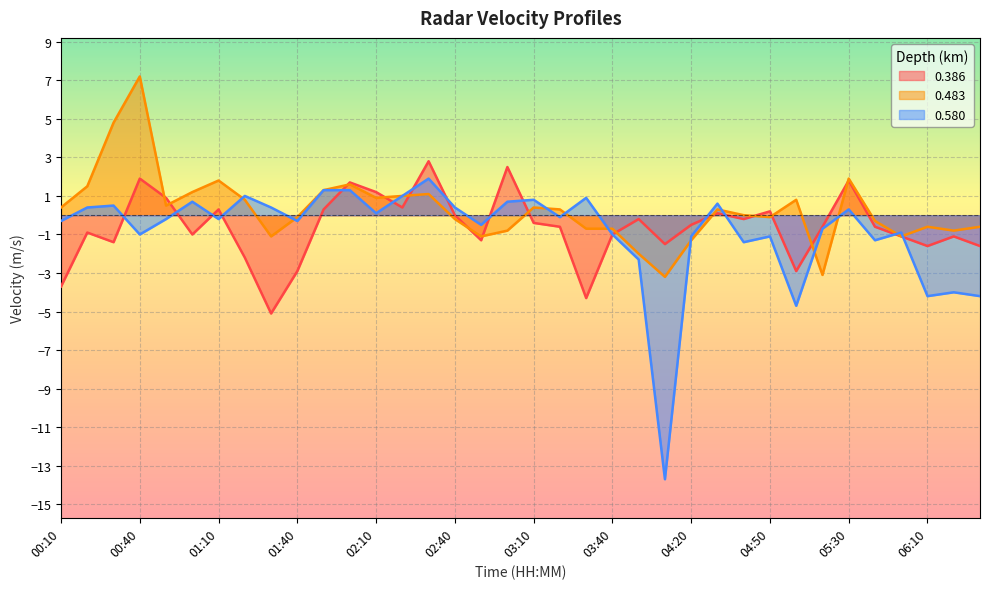

Which series has the widest spread of values?

0.580